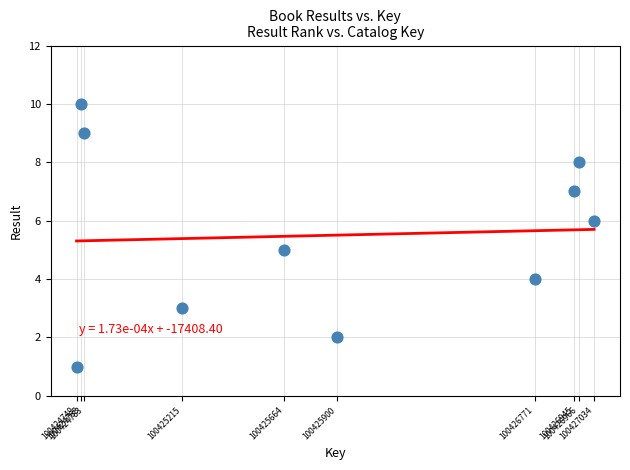

What is the average X value?

100425880